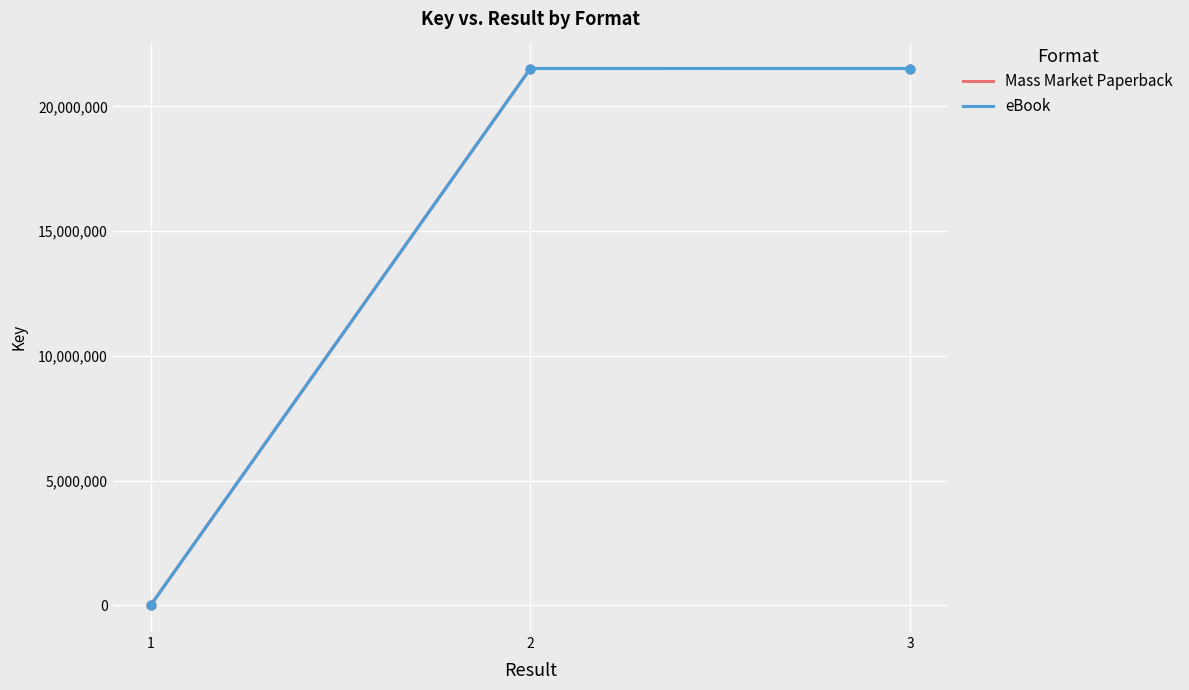

At how many categories does at least one series exceed 13649571?

2